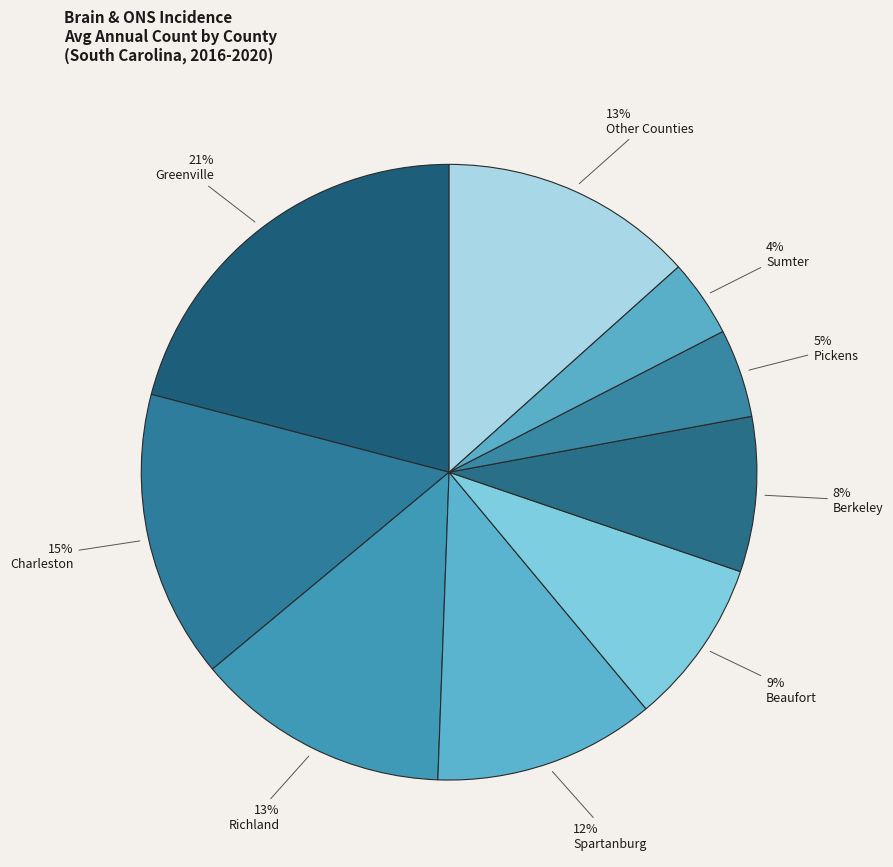

How many segments does this pie chart have?

9